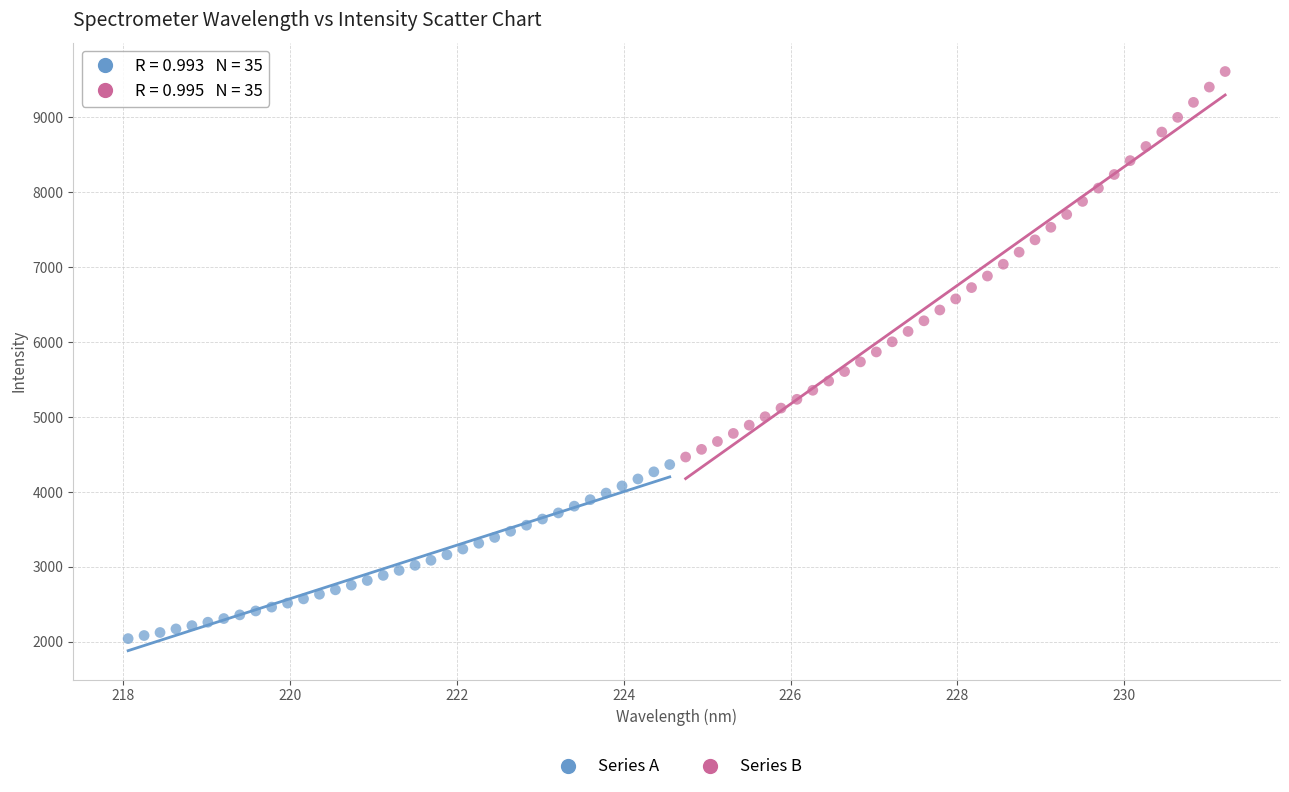

Which series reaches the minimum Y coordinate?

Series A